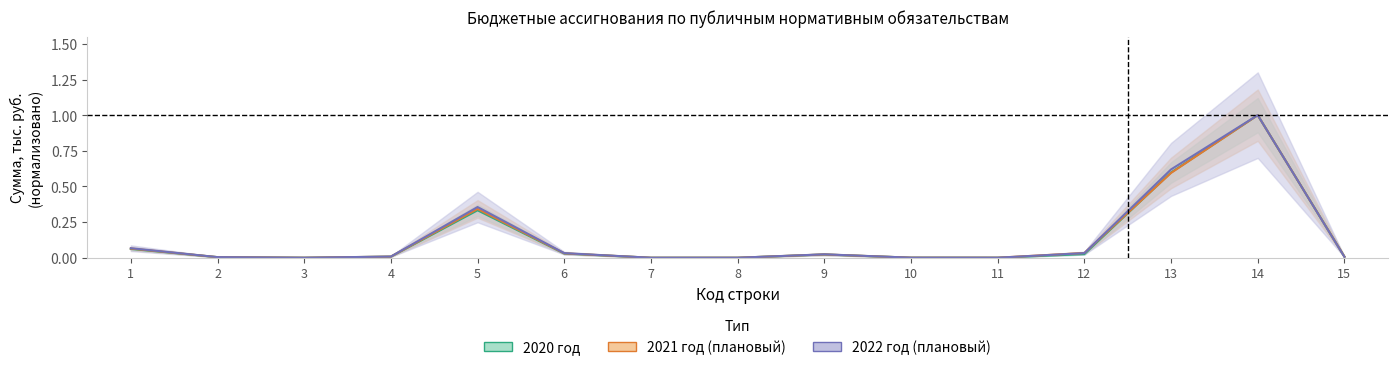

In 2022, how many points are lower than both neighbors (excluding endpoints)?

3